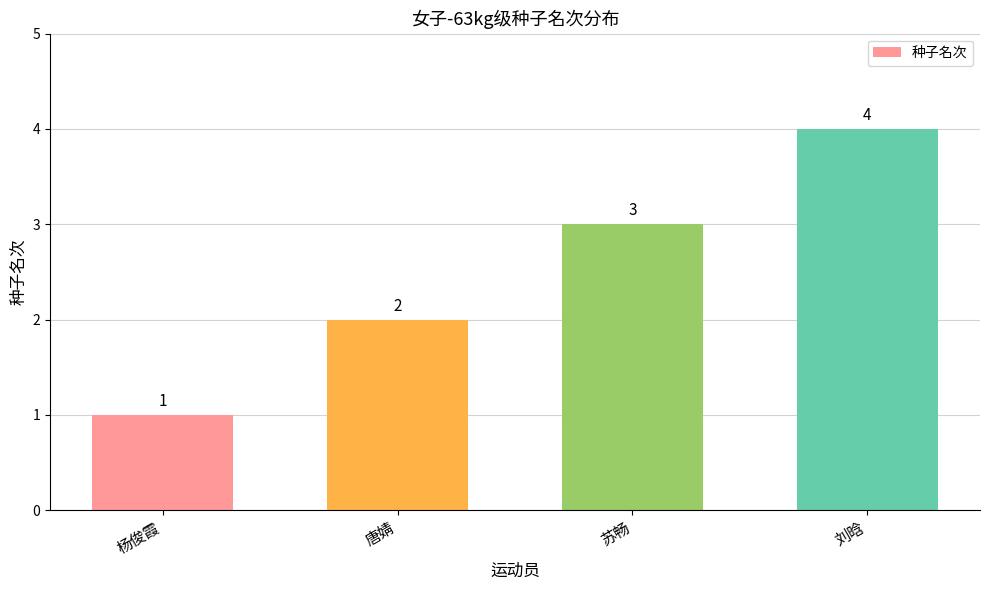

At which label is the value closest to 2?

唐婧